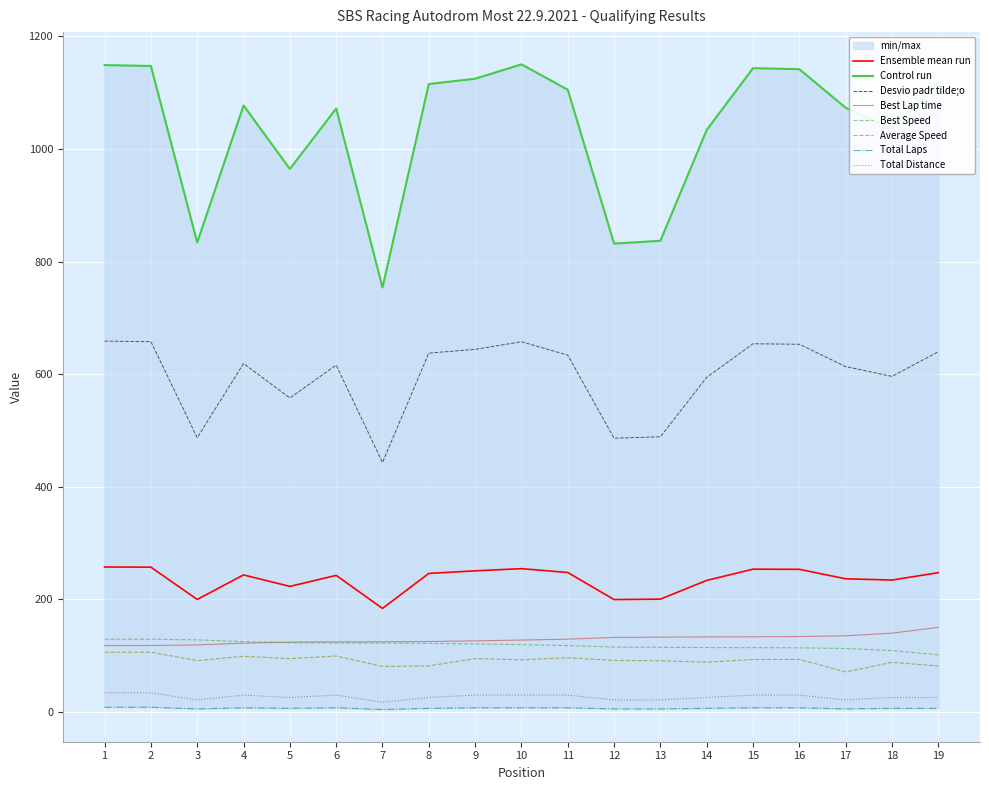

True or false: Best Speed has a value of 67.2 at 17.

False